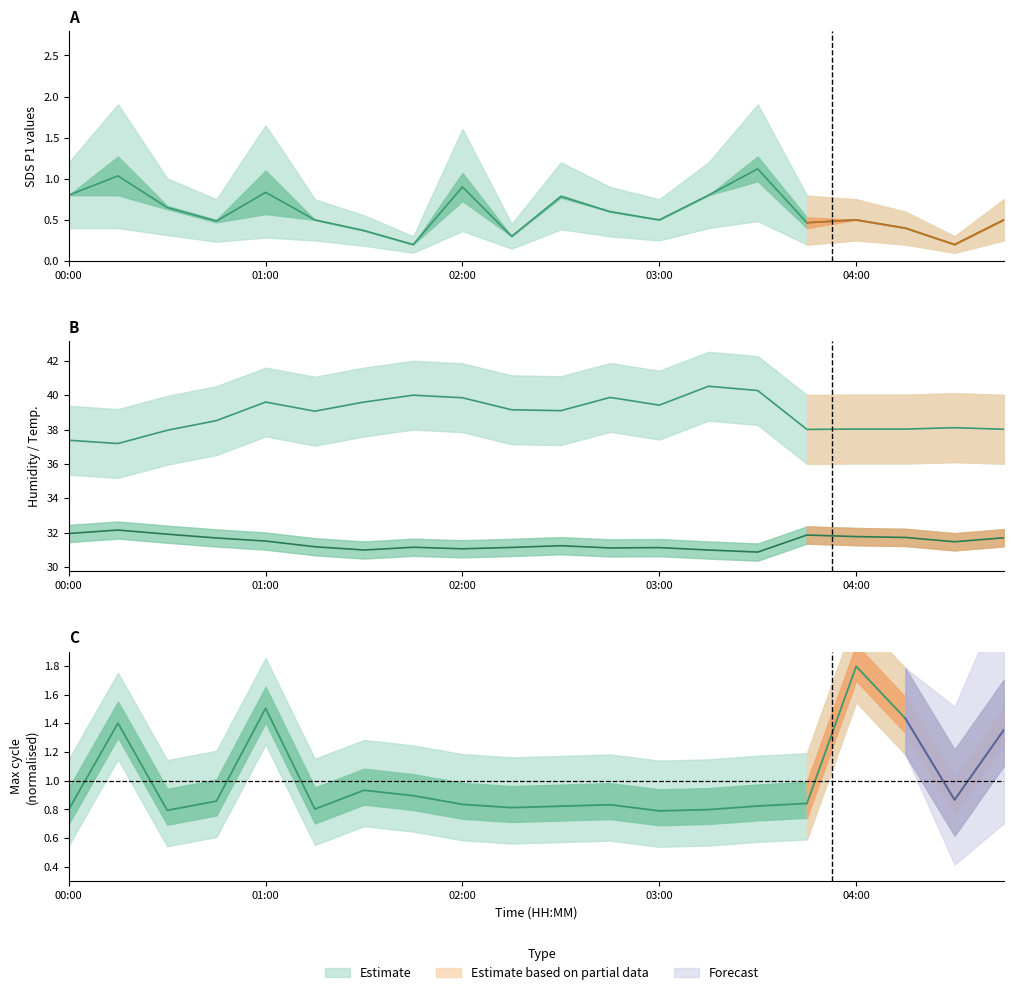

At how many categories does at least one series exceed 37?

20